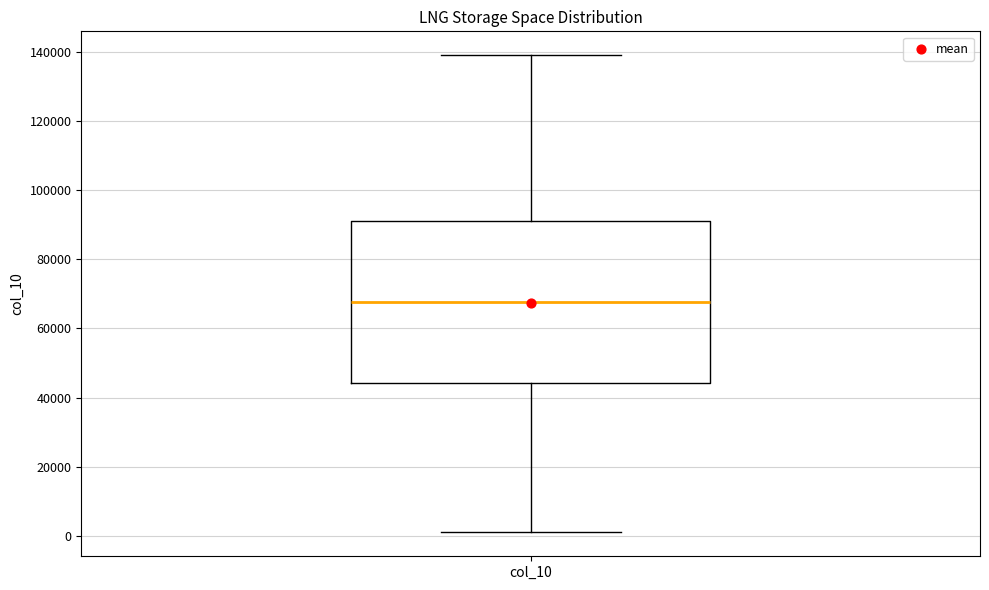

Where does the lower whisker of the box for col_10 end on the y-axis? The values are not printed on the chart, so give them approximately, as read against the axis.

2000